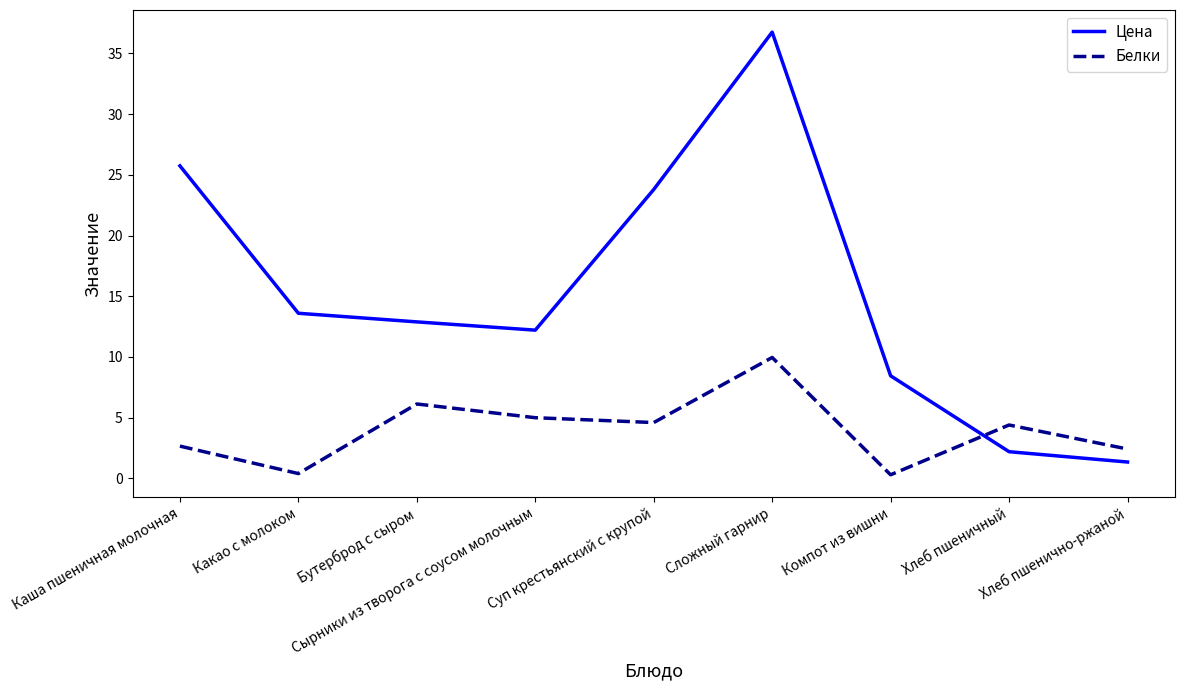

At how many categories does at least one series exceed 12?

6